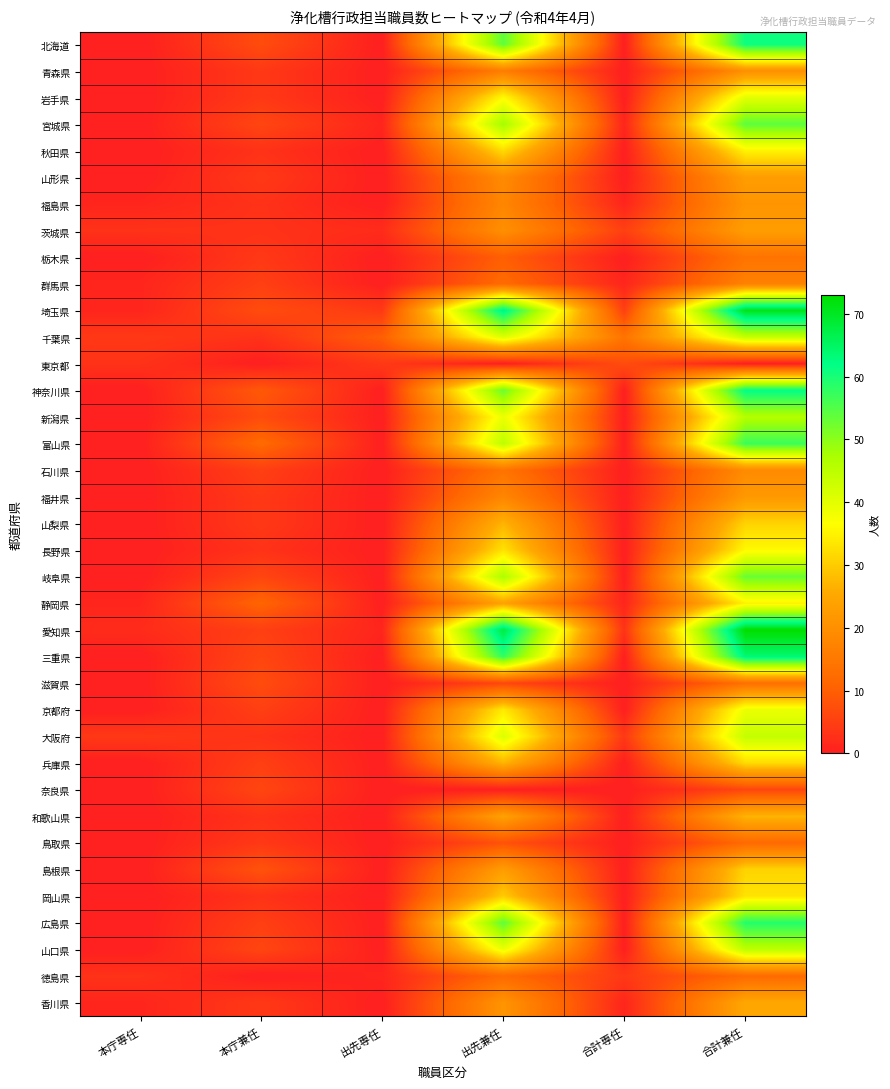

At which category is the sum across all series the highest?

合計兼任